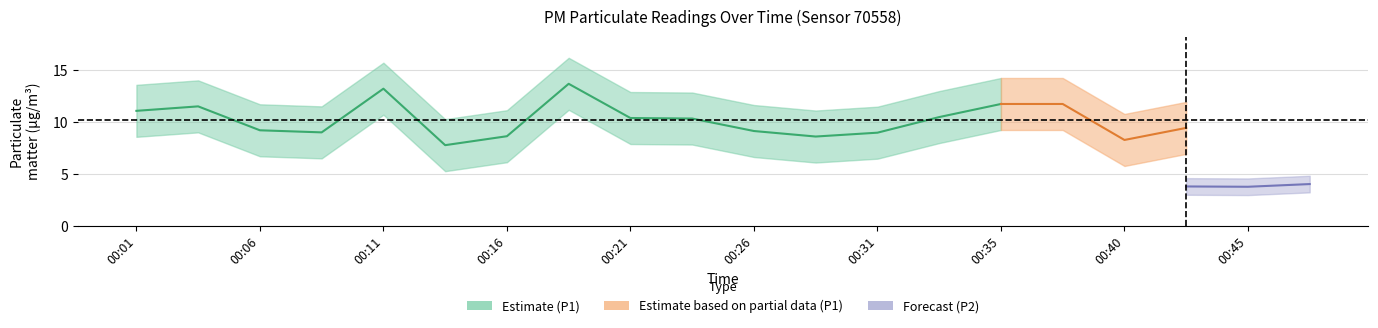

List the series in order of their overall mean, highest first.

P1, P2